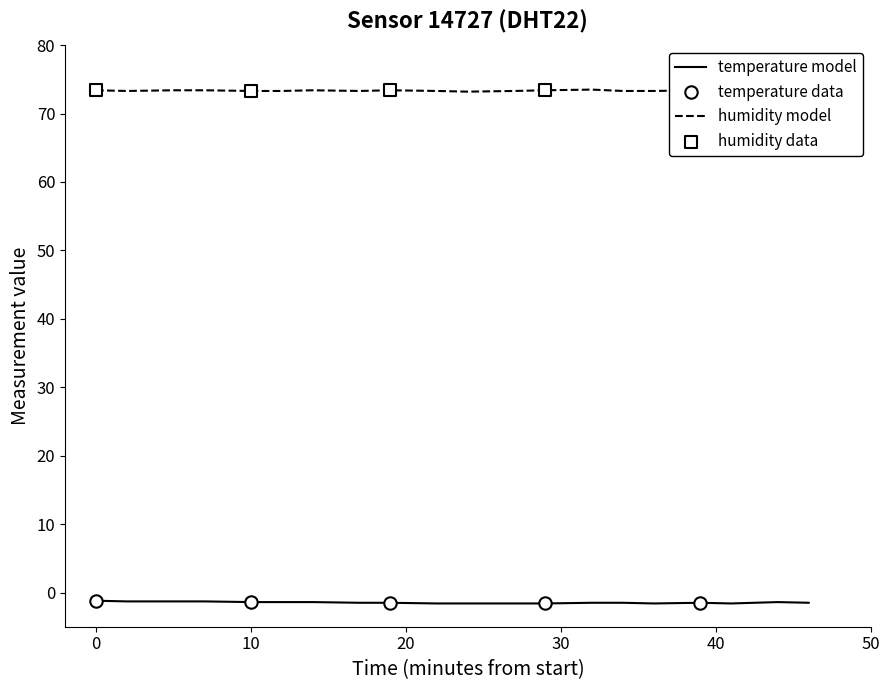

List the series in order of their peak value, highest first.

humidity model, temperature model